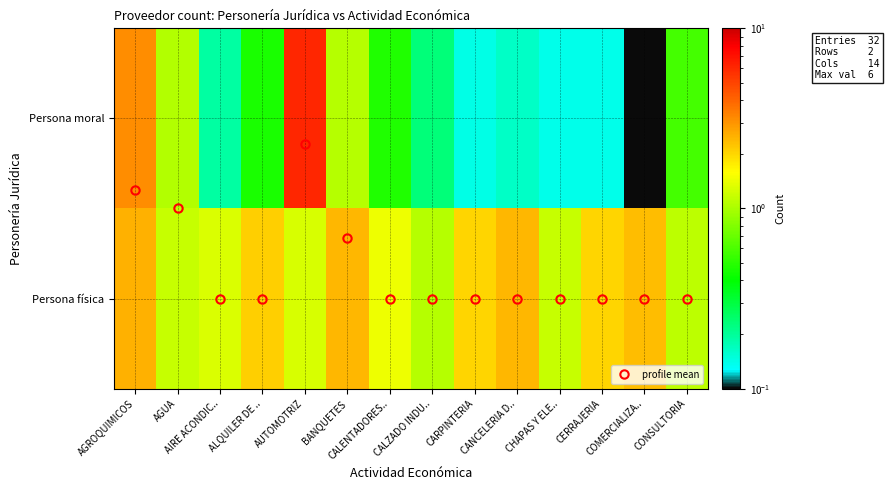

What is the smallest value displayed?

0.1